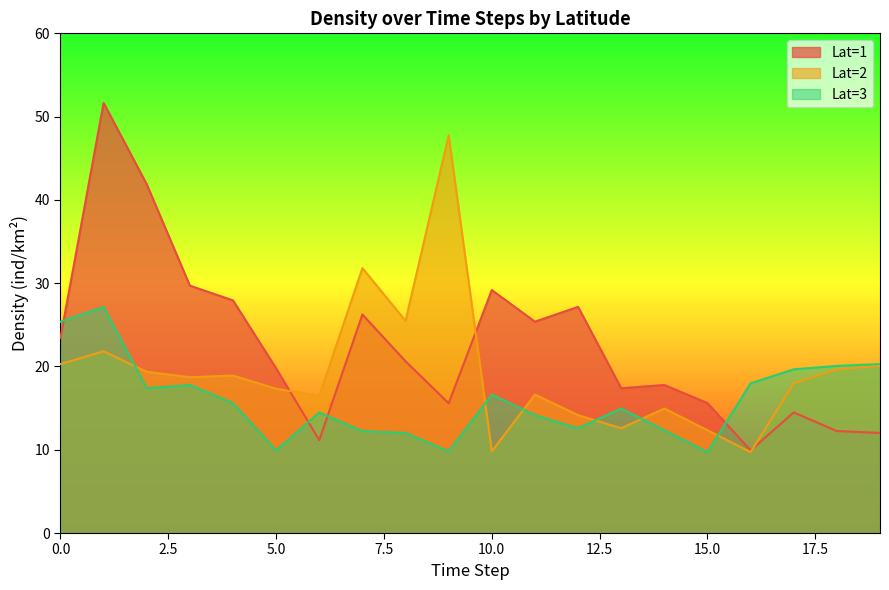

True or false: Lat=2 has a value of 25.2 at 17.

False